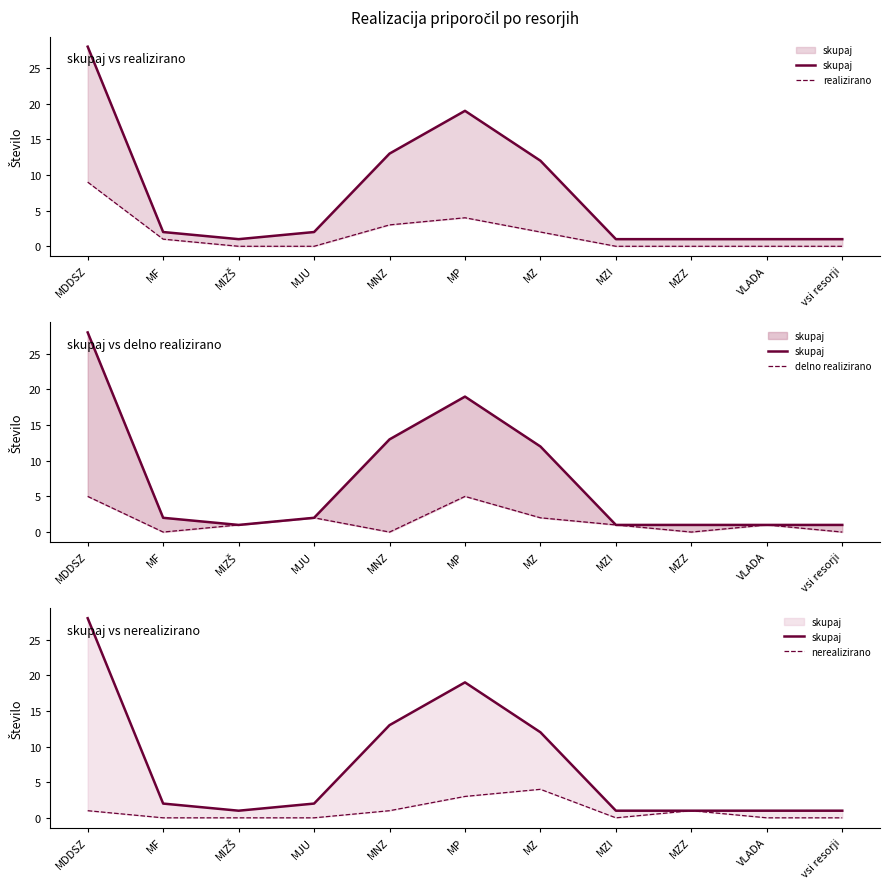

How many interior local valleys does the nerealizirano series have?

1